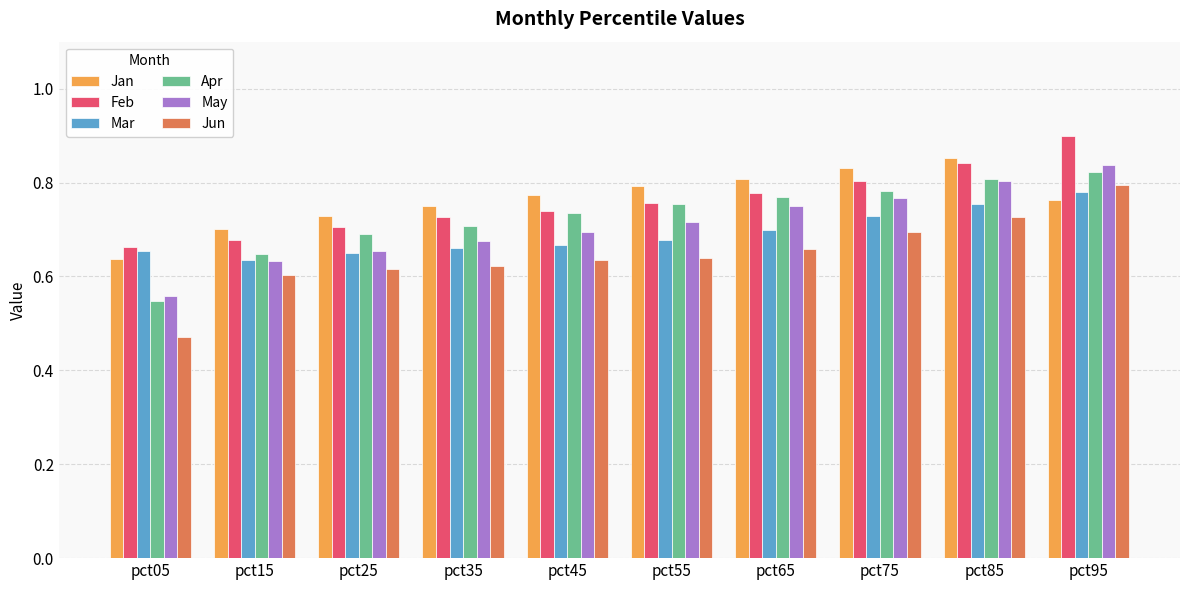

Which label corresponds to the largest value in the chart?

pct95